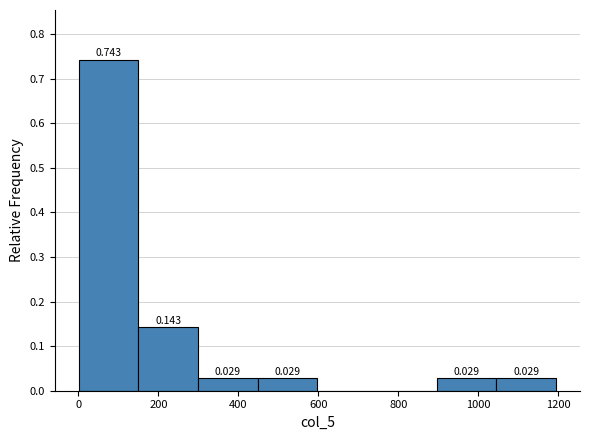

Over which range of the x-axis is the bar tallest?

0 to 140